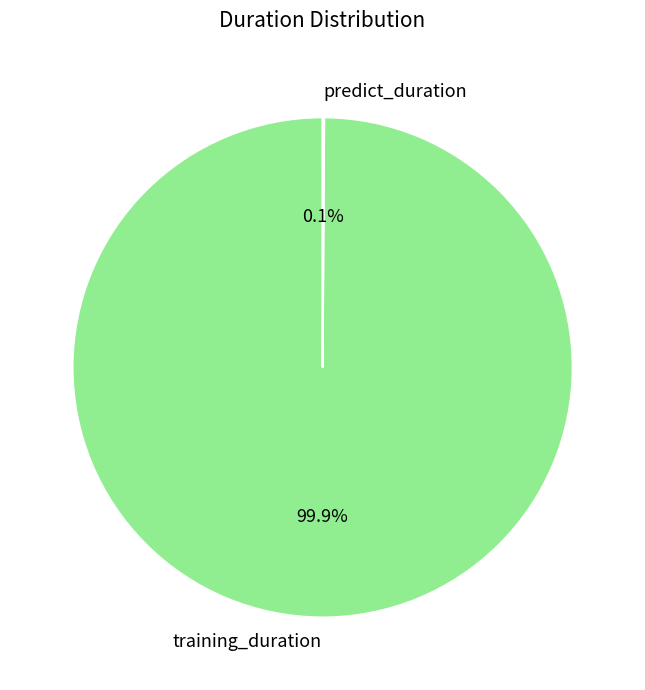

Does training_duration account for over 50% of the chart?

Yes